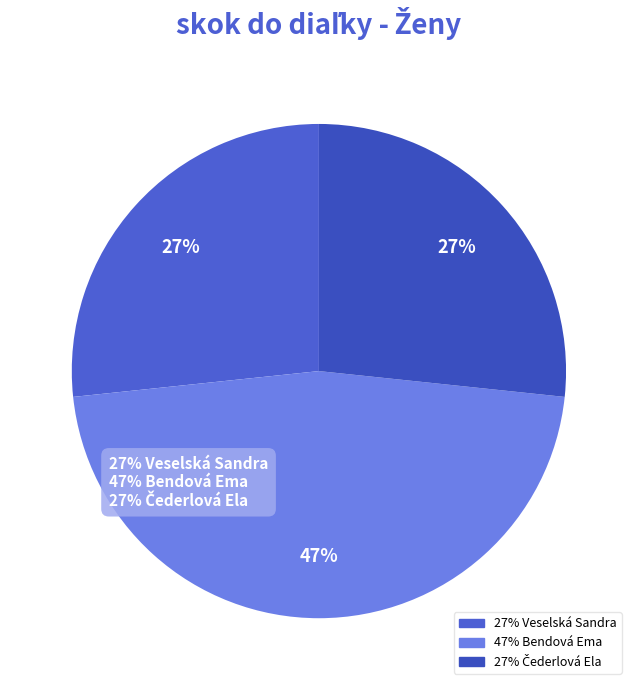

To the nearest percent, what is the difference between the largest and smallest slice percentages?

20%